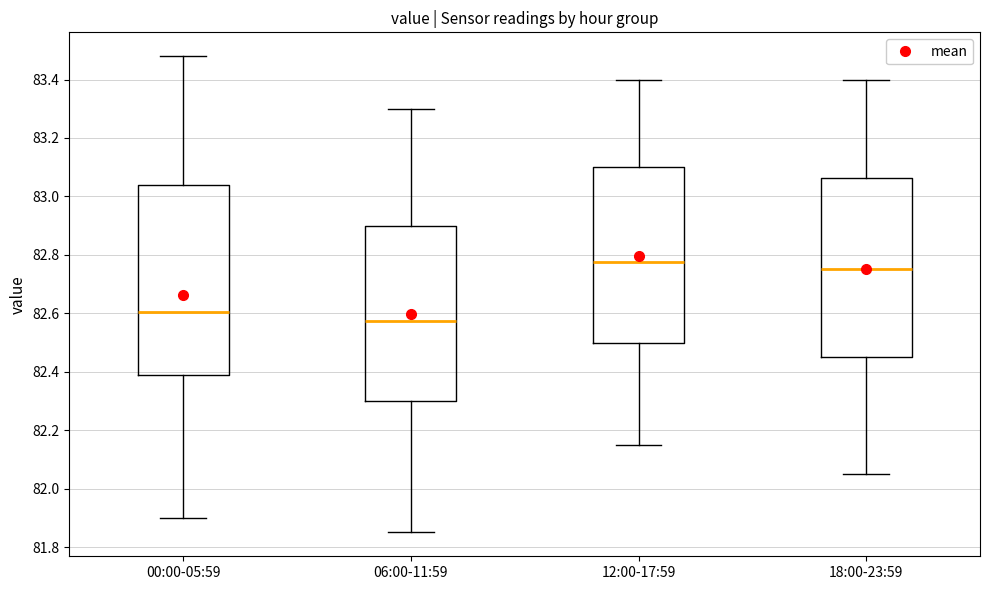

Which box has the highest median line?

12:00-17:59